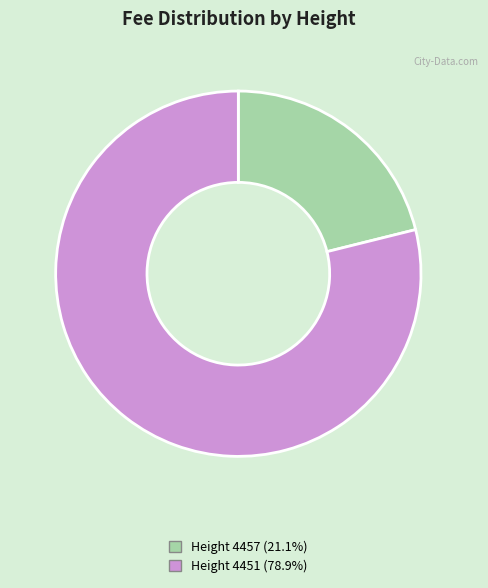

Is there a majority slice in this chart?

Yes